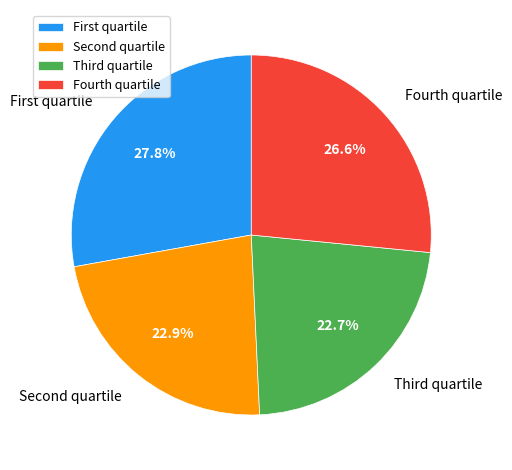

Is there any slice that represents more than half of the pie?

No